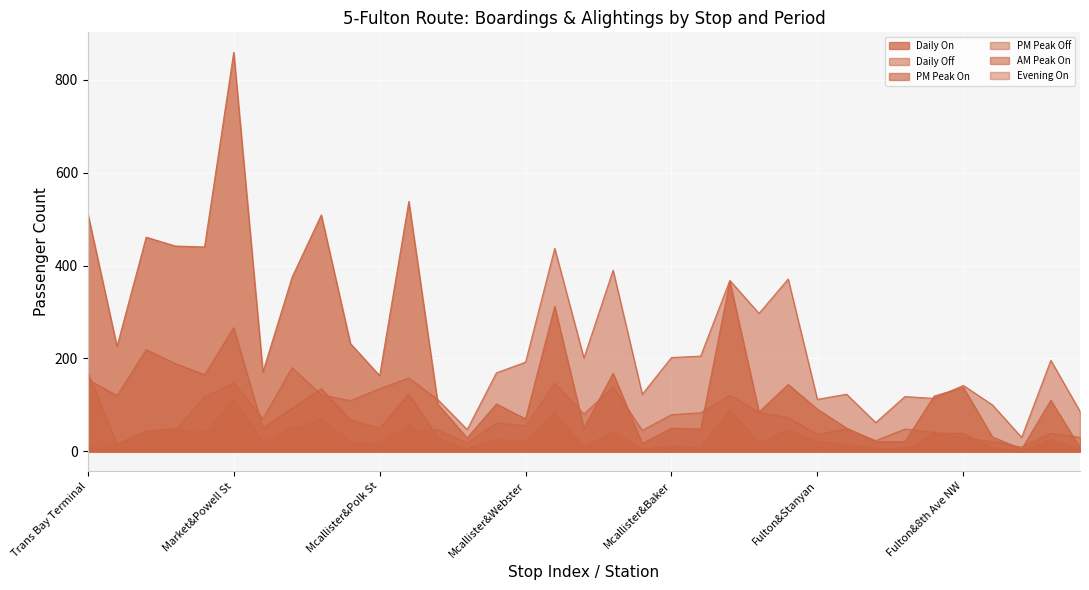

What is the difference between the maximum and second lowest values in the PM Peak Off series?

142